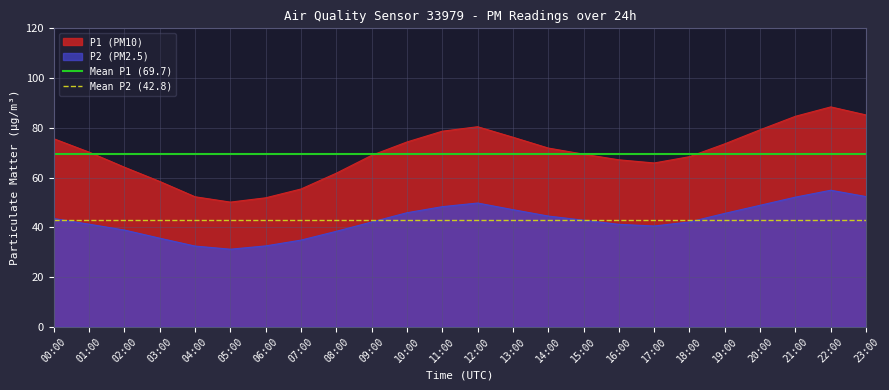

What is the label of the 1st point from the left?

00:00